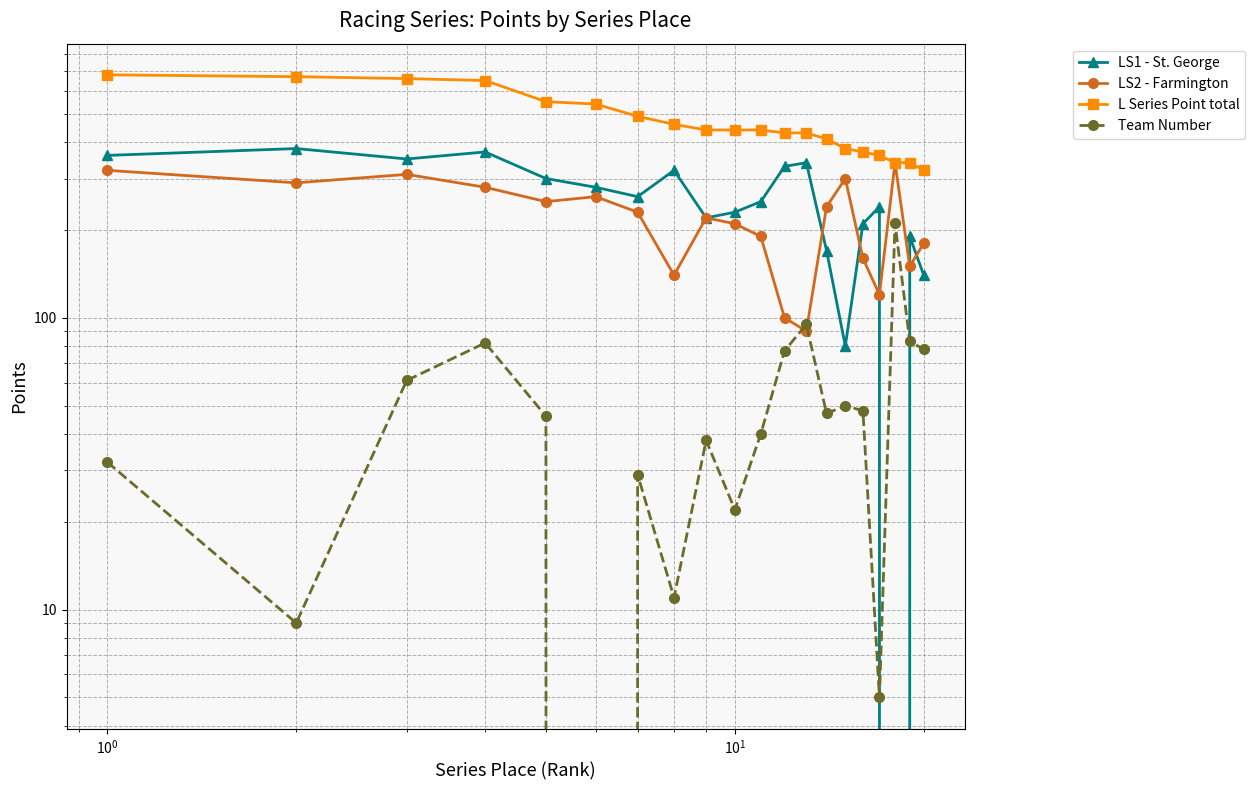

What is the value of the Team Number point at the 14th from the left?

47